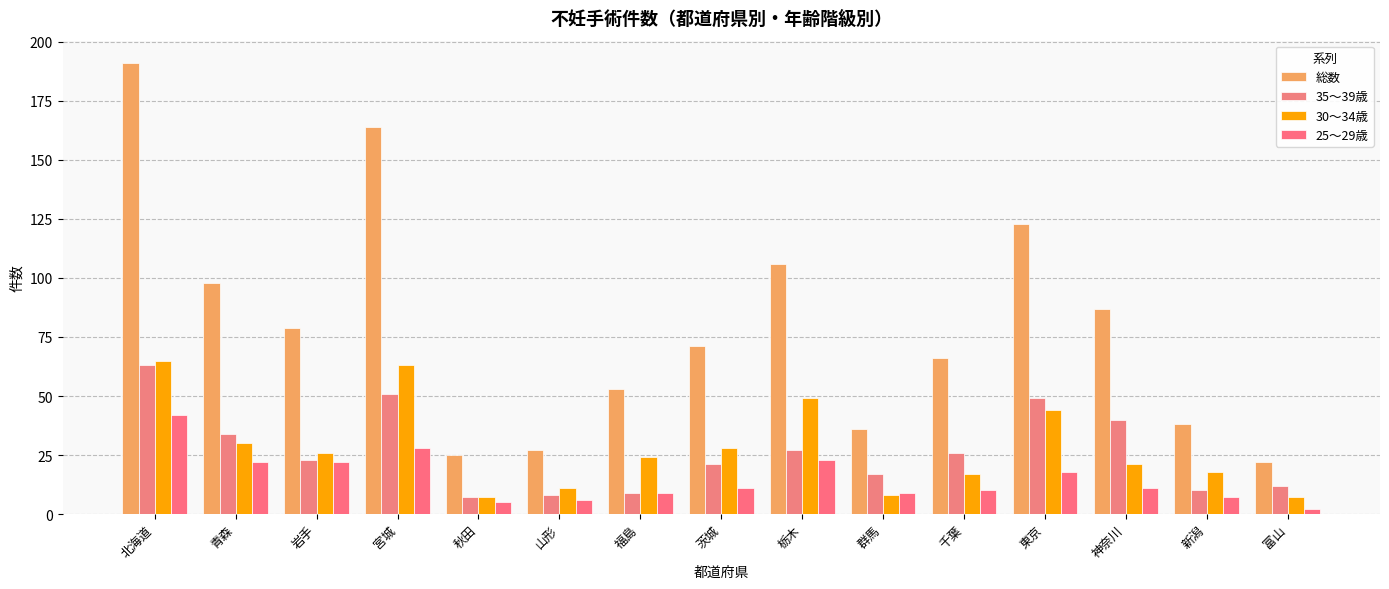

What is the average value of the 総数 series?

79